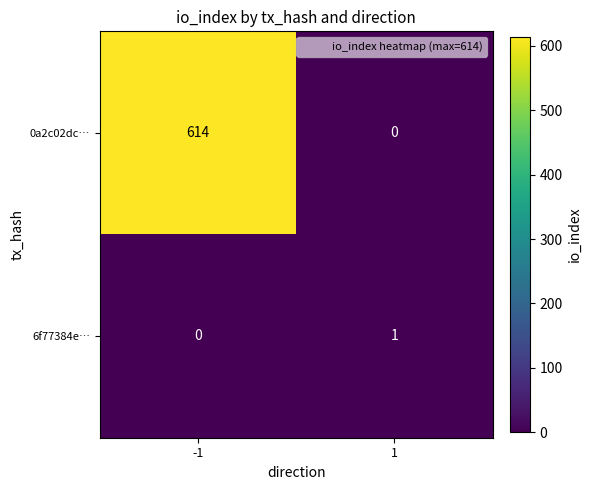

What is the spread (max minus min) of values at -1?

614